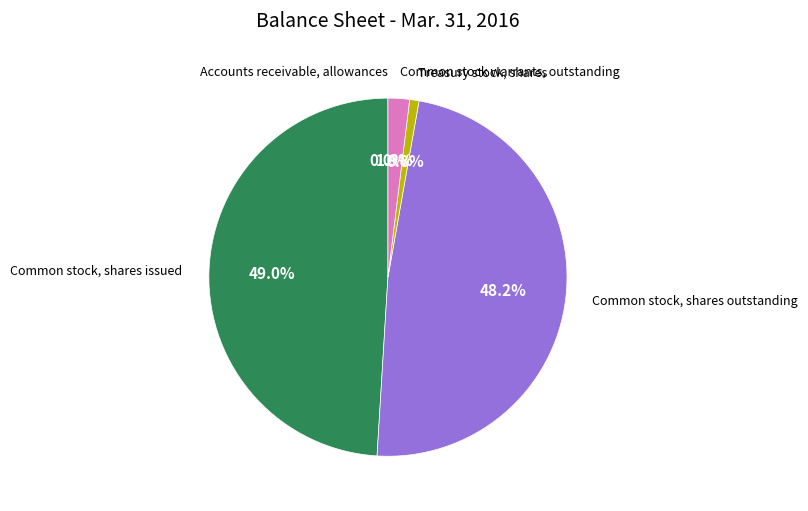

To the nearest percent, what portion does Treasury stock, shares represent?

1%